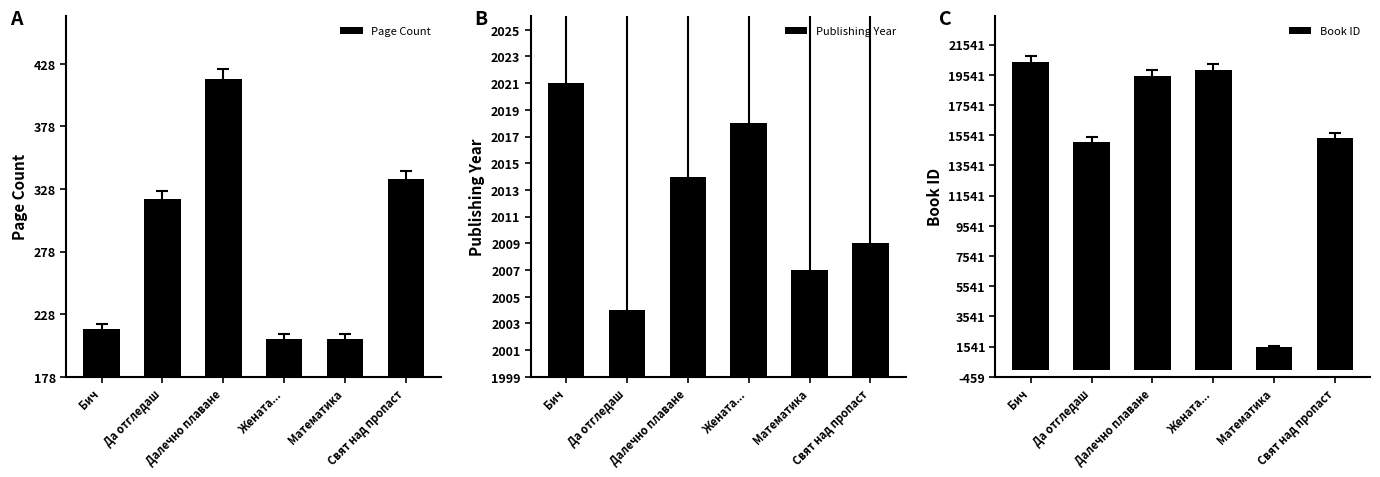

The value of Publishing Year at Свят над пропаст is 1384. True or false?

False